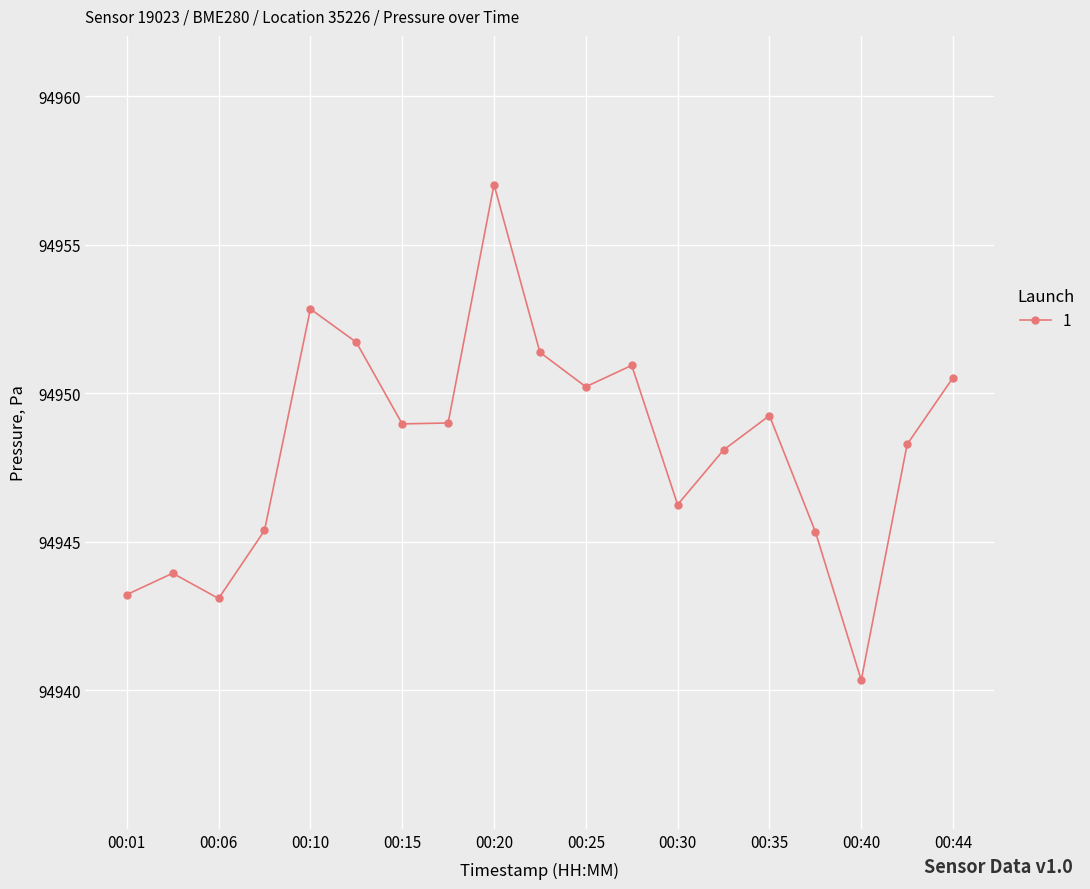

How many interior local peaks (higher than both neighbors) does the data have?

5